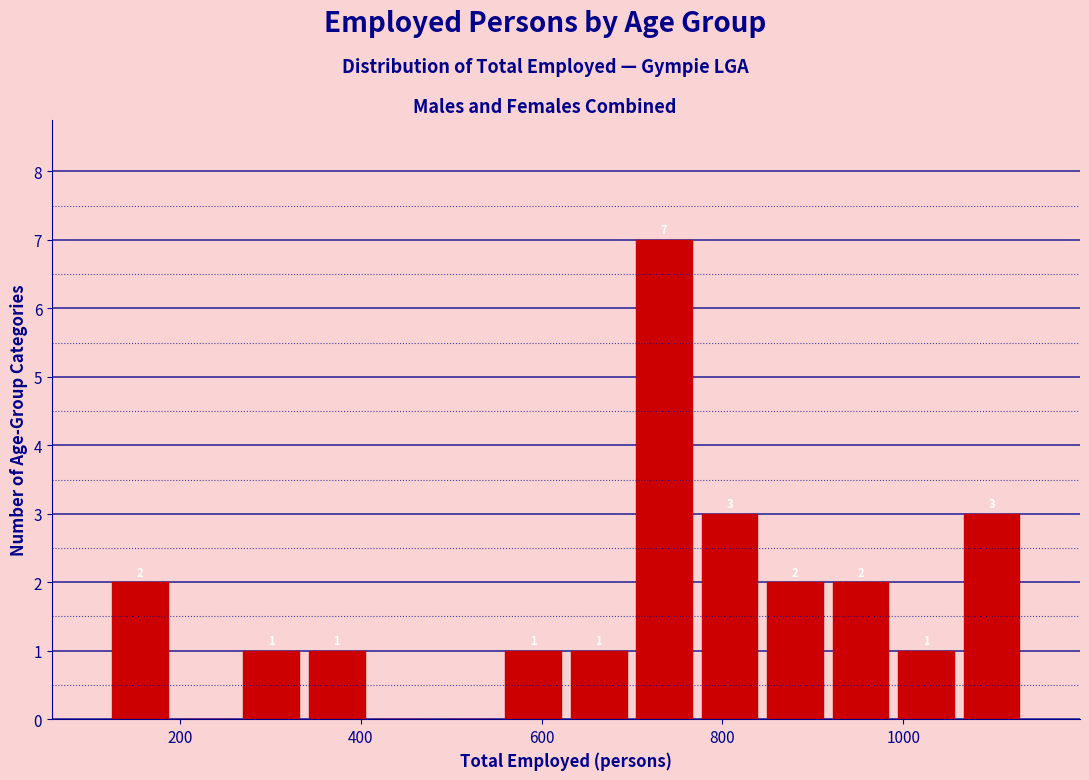

Around what value on the x-axis is the tallest bar? Give the approximate position of its centre, as read against the axis.

740